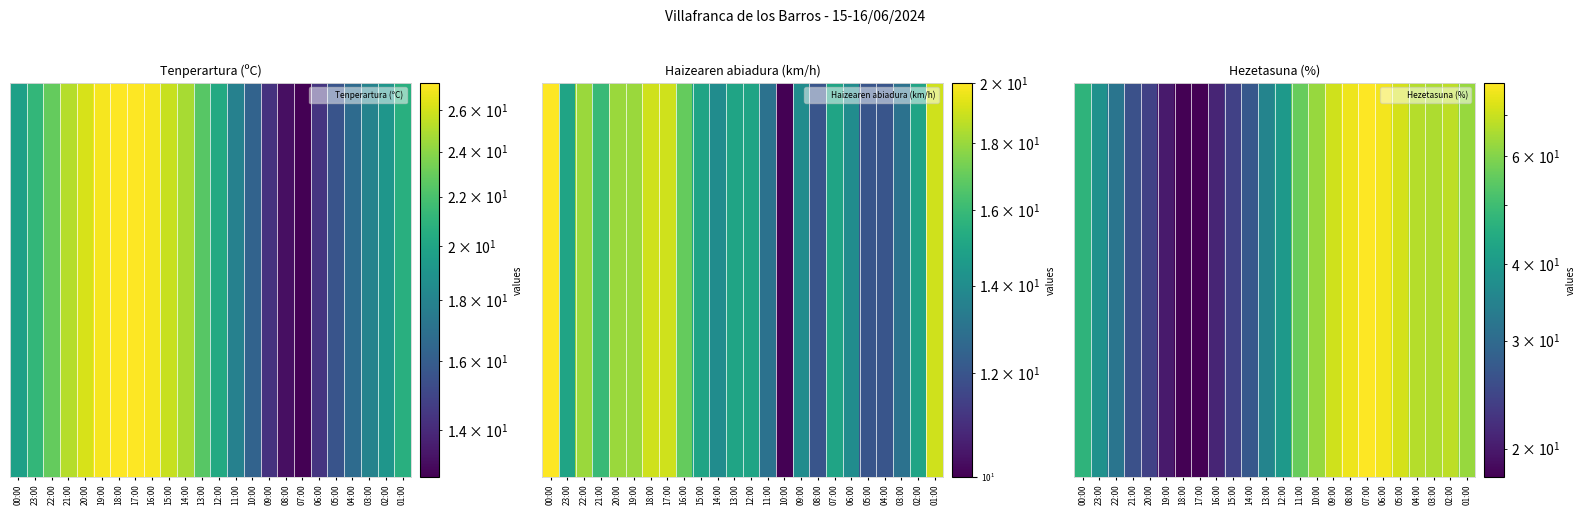

Rank the categories by value from lowest to highest.

18:00, 17:00, 19:00, 16:00, 20:00, 15:00, 21:00, 14:00, 22:00, 13:00, 23:00, 12:00, 00:00, 11:00, 10:00, 01:00, 03:00, 04:00, 02:00, 09:00, 05:00, 08:00, 06:00, 07:00